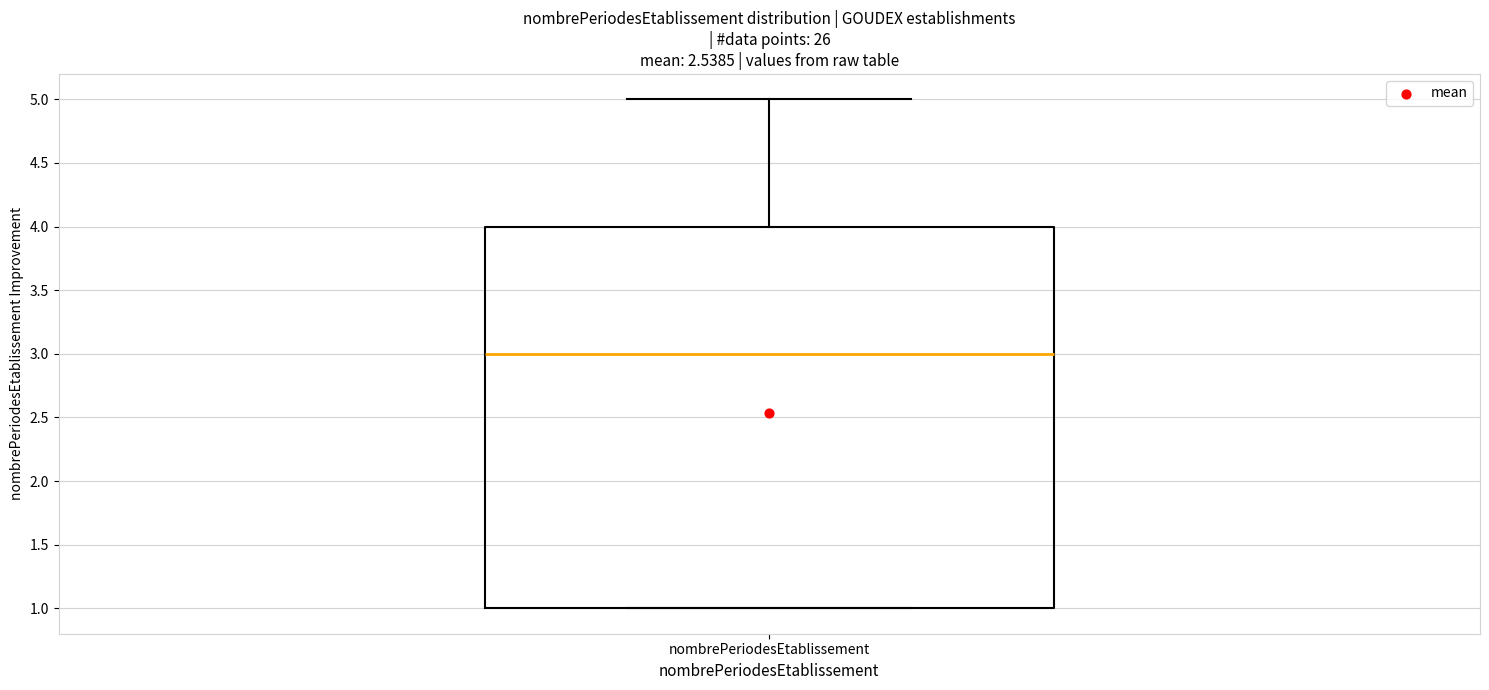

Where does the median line of the box for nombrePeriodesEtablissement sit on the y-axis? The values are not printed on the chart, so give them approximately, as read against the axis.

3